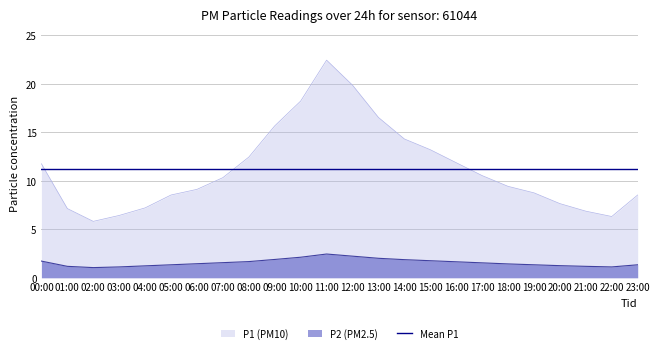

The P1 series shows 8.5 at 05:00. True or false?

True